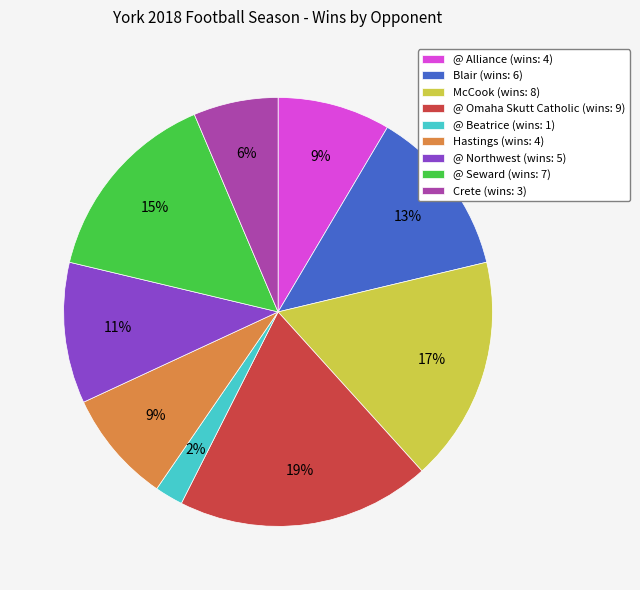

To the nearest percent, what is the average slice percentage?

11%